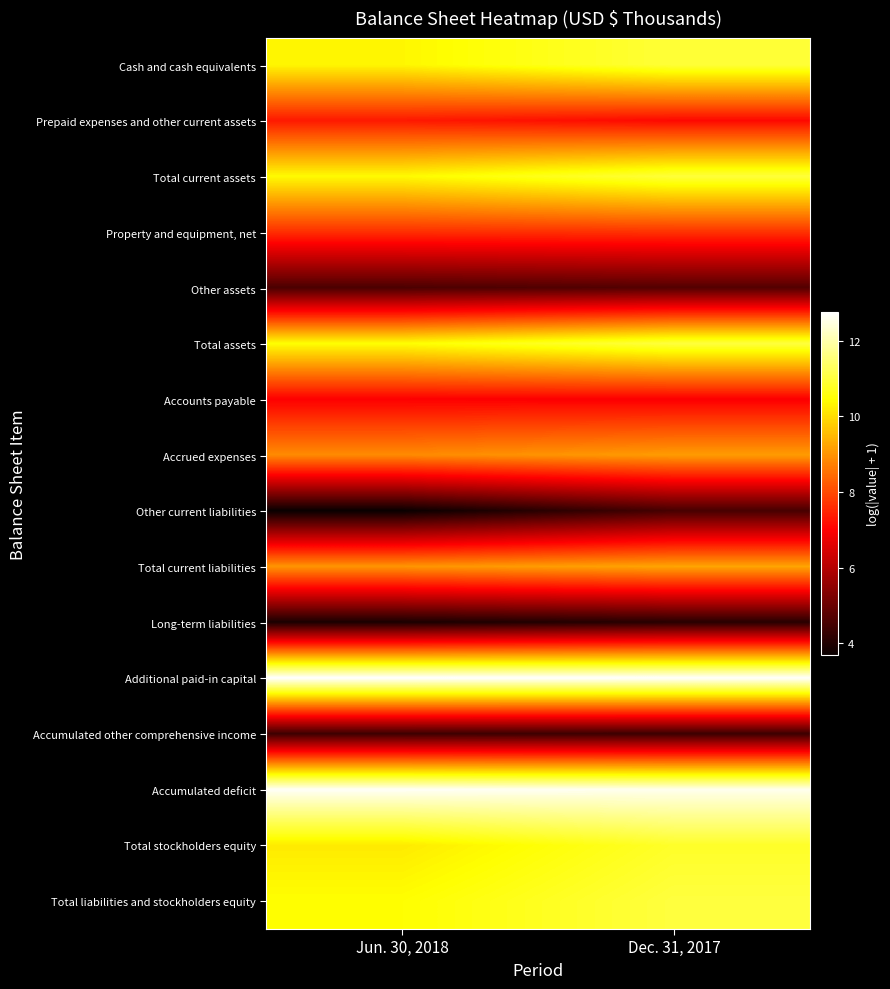

Rank the series by their maximum value, from lowest to highest.

Long-term liabilities, Accumulated other comprehensive income, Other current liabilities, Other assets, Accounts payable, Prepaid expenses and other current assets, Property and equipment, net, Accrued expenses, Total current liabilities, Total stockholders equity, Cash and cash equivalents, Total current assets, Total assets, Total liabilities and stockholders equity, Accumulated deficit, Additional paid-in capital